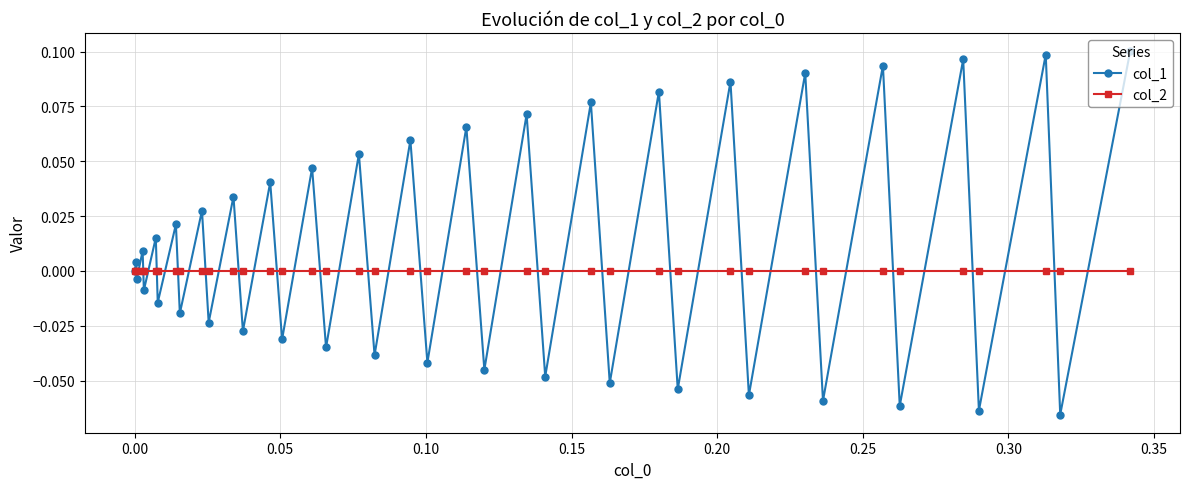

True or false: col_1 has more than 2 interior local peaks.

True